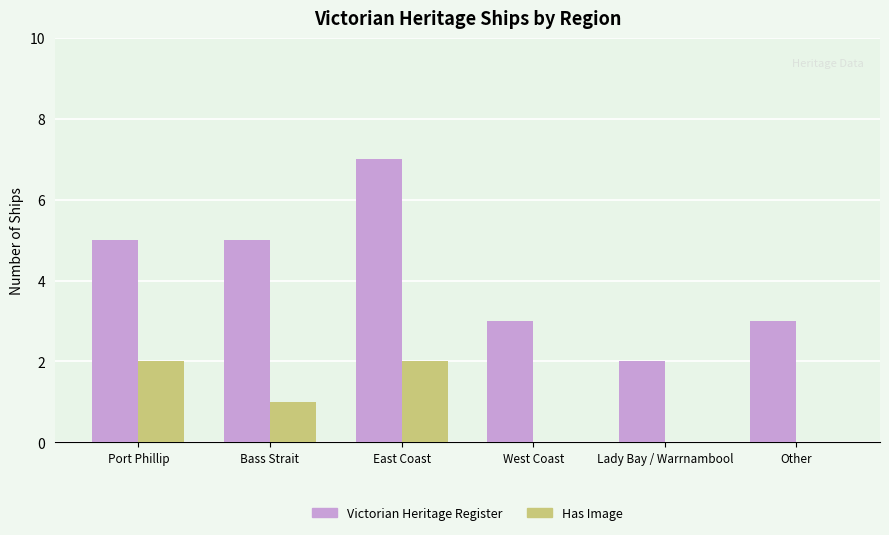

Is the value of Has Image at Other greater than the value of Victorian Heritage Register at Lady Bay / Warrnambool?

No